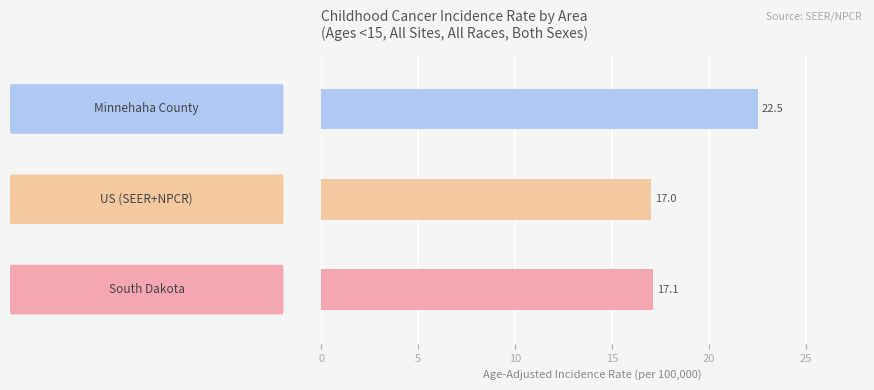

What is the average value?

18.9